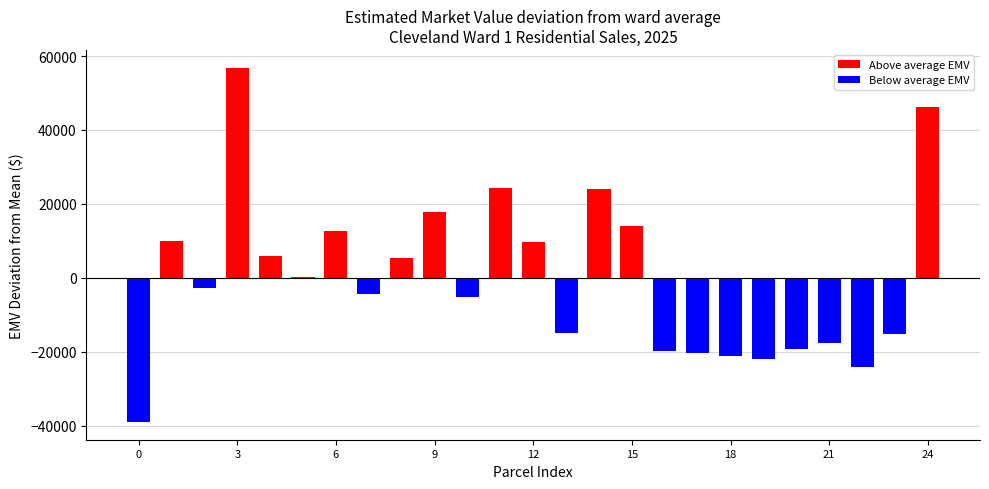

What is the greatest value displayed?

56848